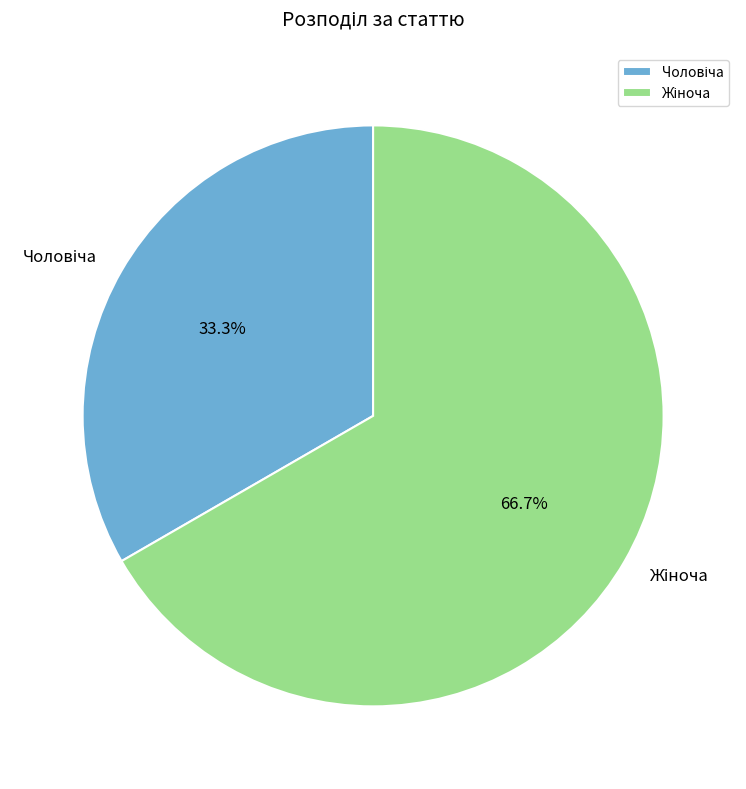

Does any single category account for the majority?

Yes